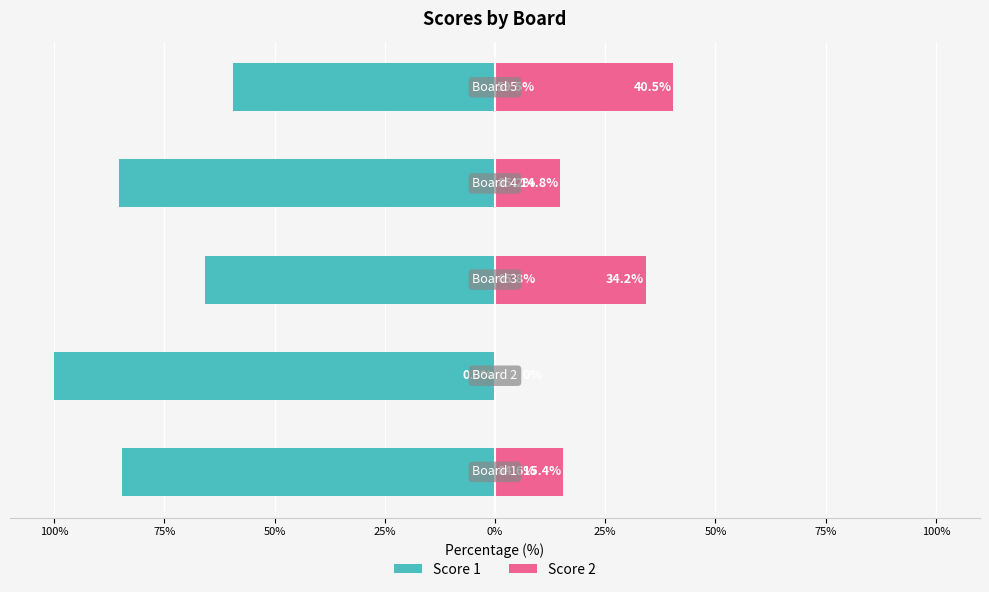

How many values in the Score 2 series are below 15?

2